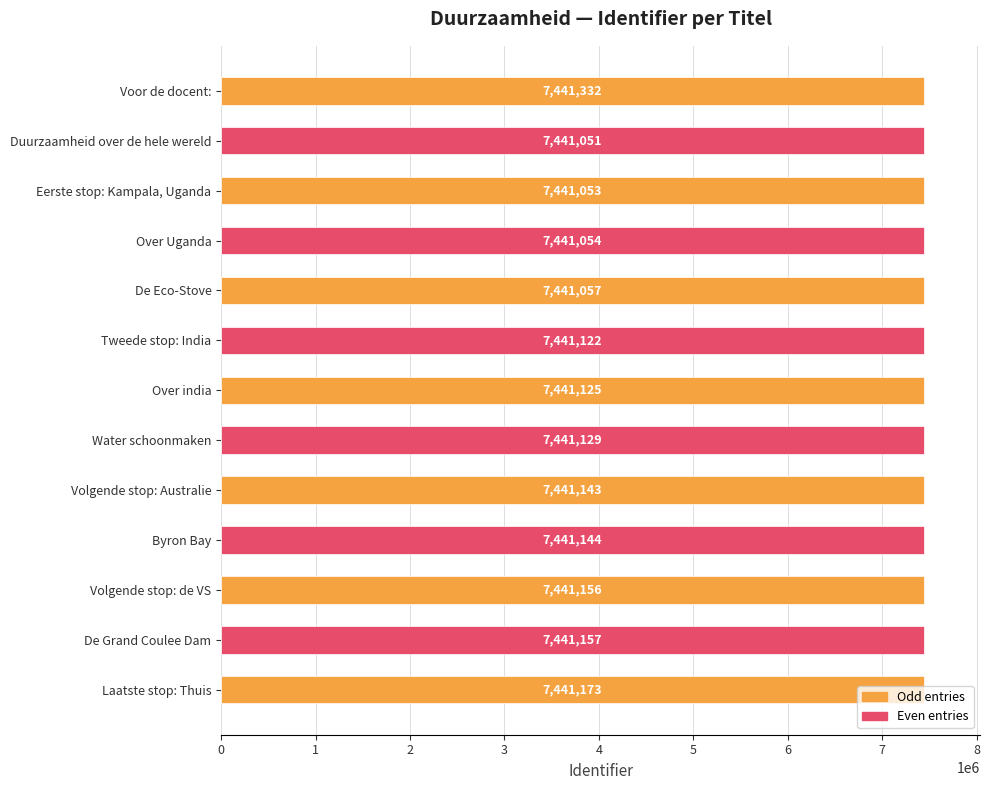

What is the average value?

7441130